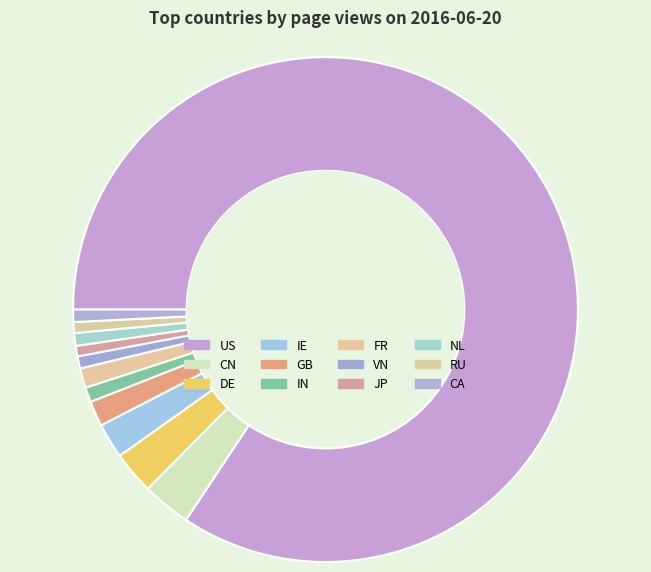

Is there a majority slice in this chart?

Yes